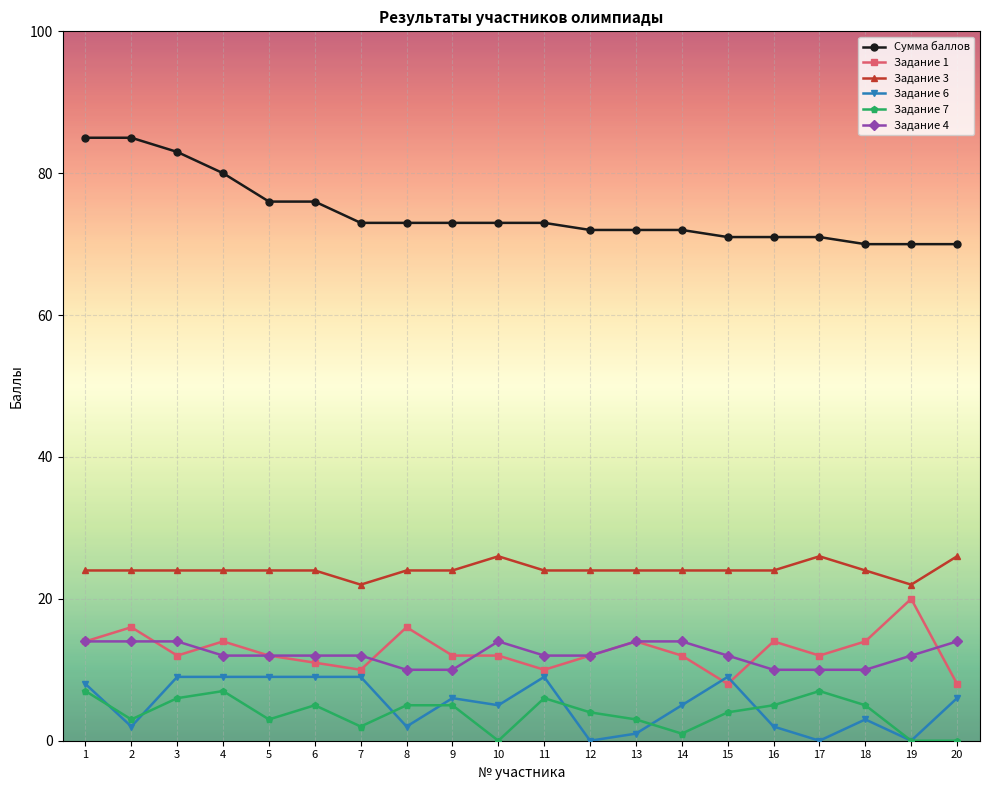

What is the greatest value displayed?

85